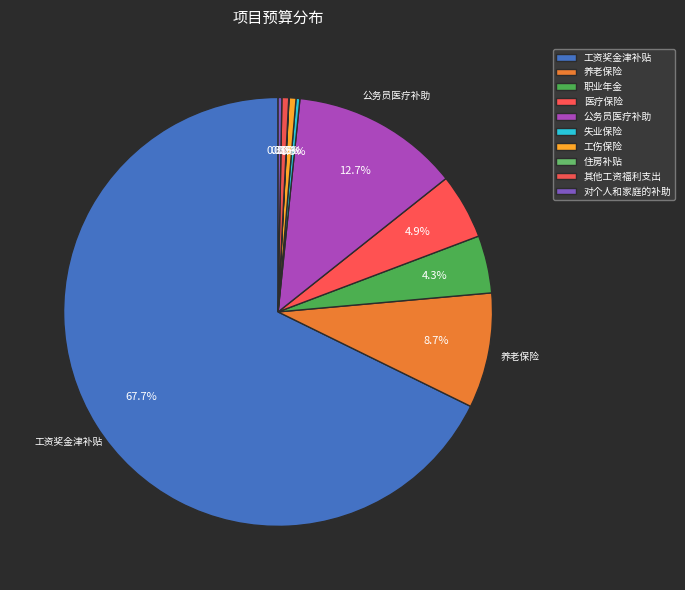

Approximately how many times larger is the value at 其他工资福利支出 compared to 养老保险?

0.1